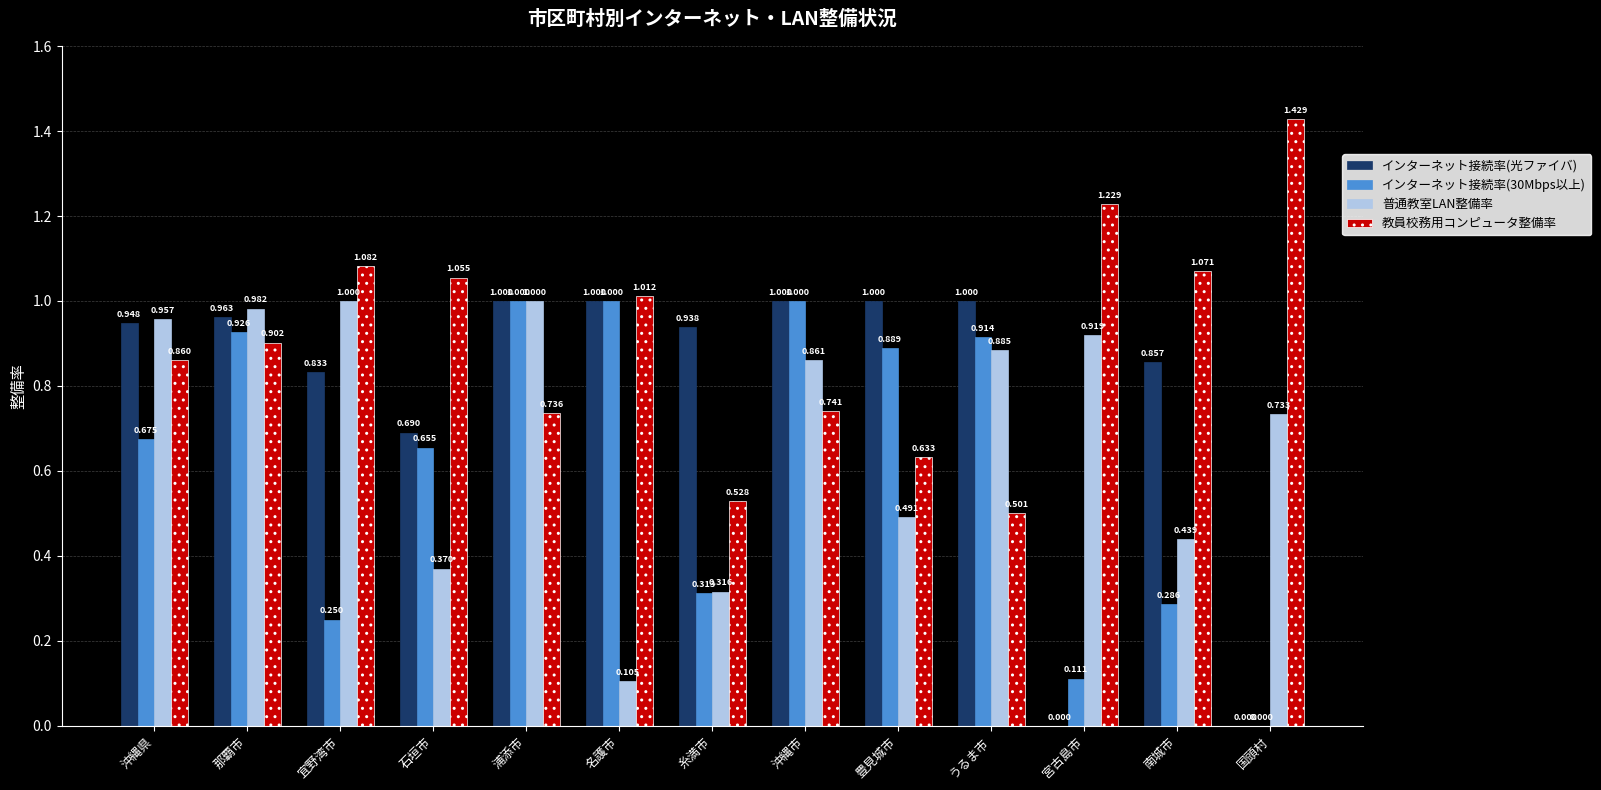

Where is インターネット接続率(30Mbps以上) nearest to the value 0?

国頭村